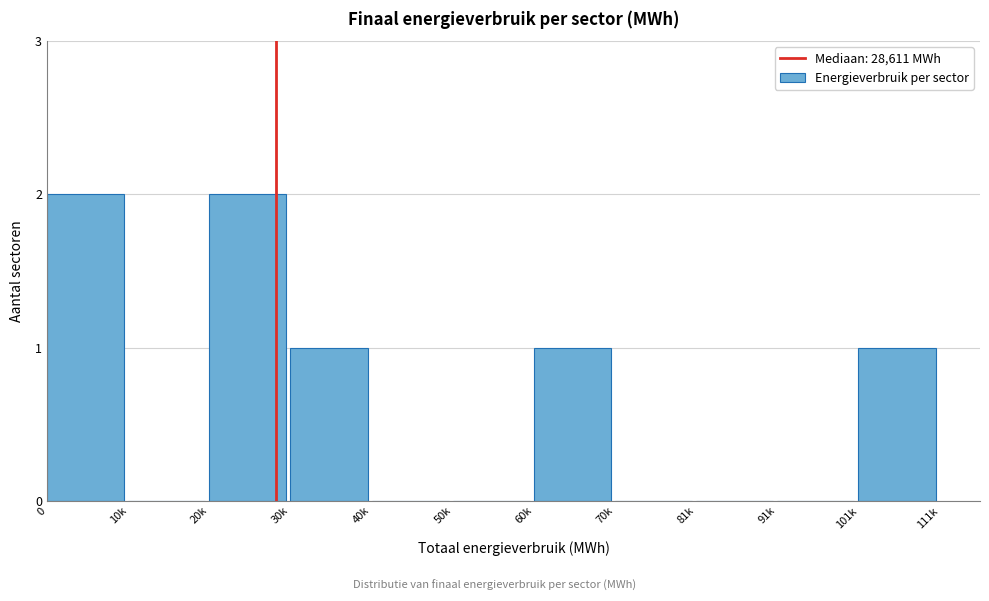

Reading left to right, extract all data points from this chart.

0=2	10k=0	20k=2	30k=1	40k=0	50k=0	60k=1	70k=0	81k=0	91k=0	101k=1